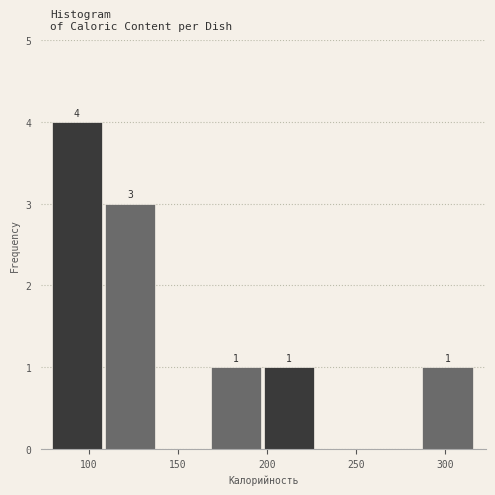

Over which range of the x-axis is the bar tallest?

80 to 110